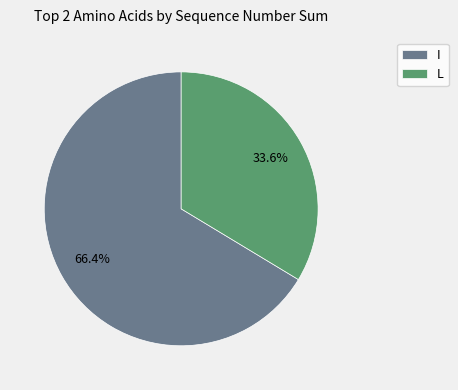

Which slice is the smallest?

L